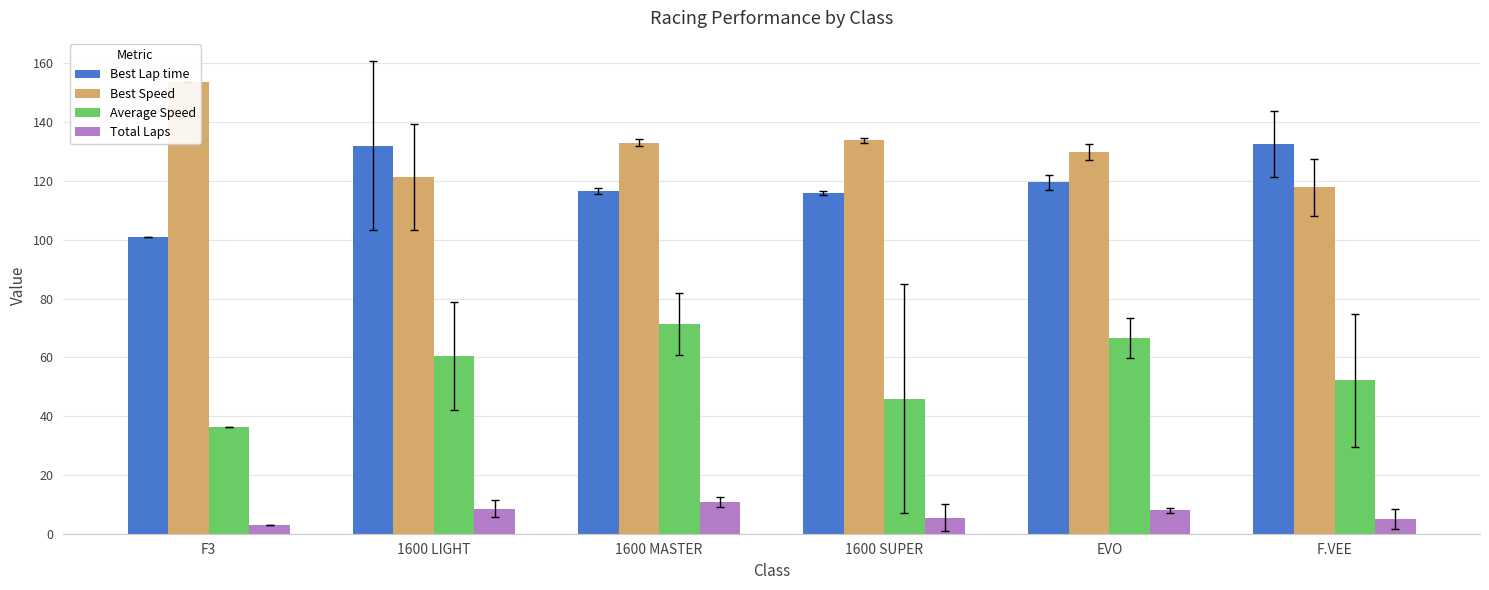

What are all the series names shown in the legend?

Best Lap time, Best Speed, Average Speed, Total Laps